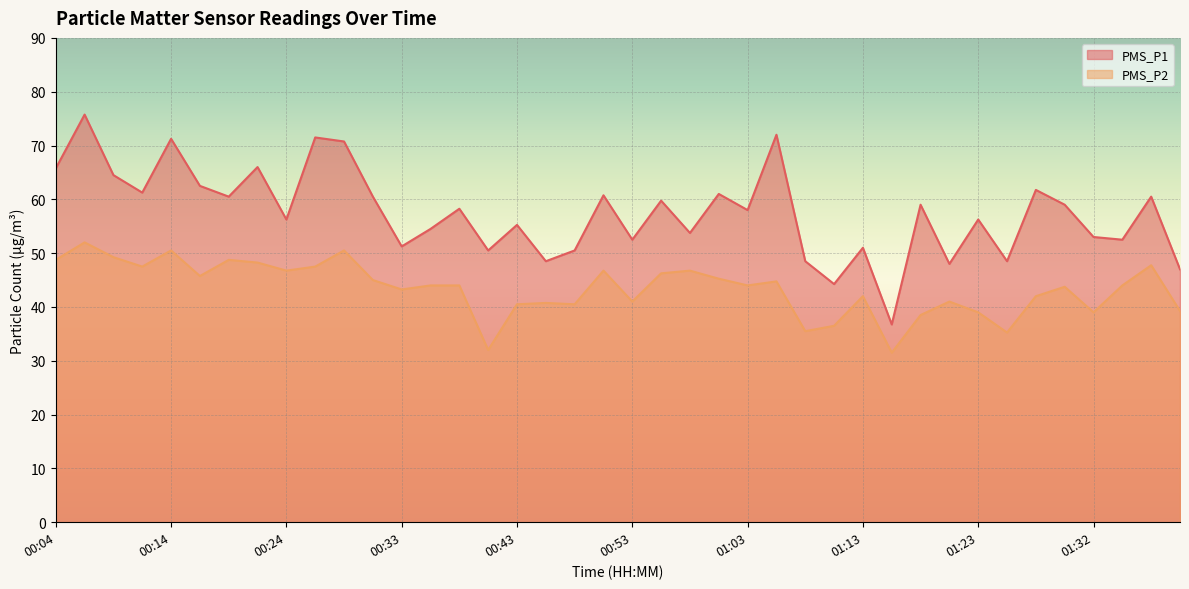

What is the greatest value displayed?

75.8